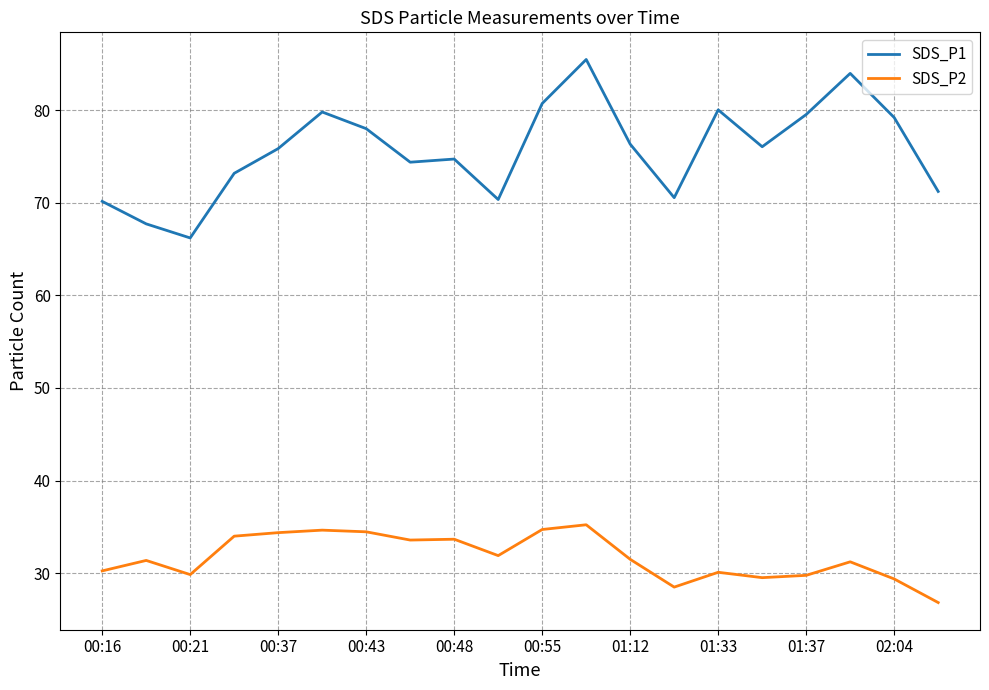

In SDS_P2, how many points are lower than both neighbors (excluding endpoints)?

5